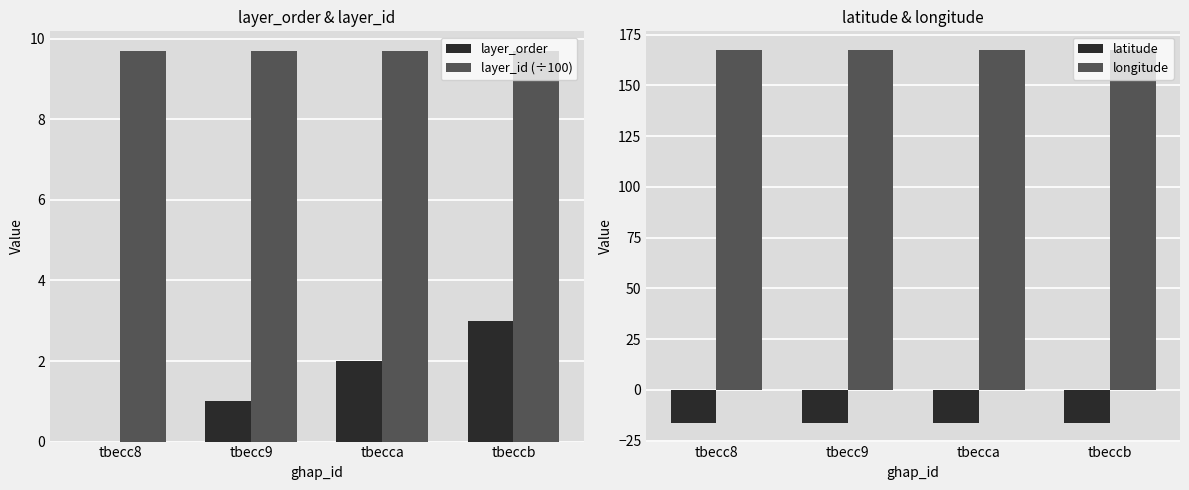

Which category has the lowest value in the longitude series?

tbecc8